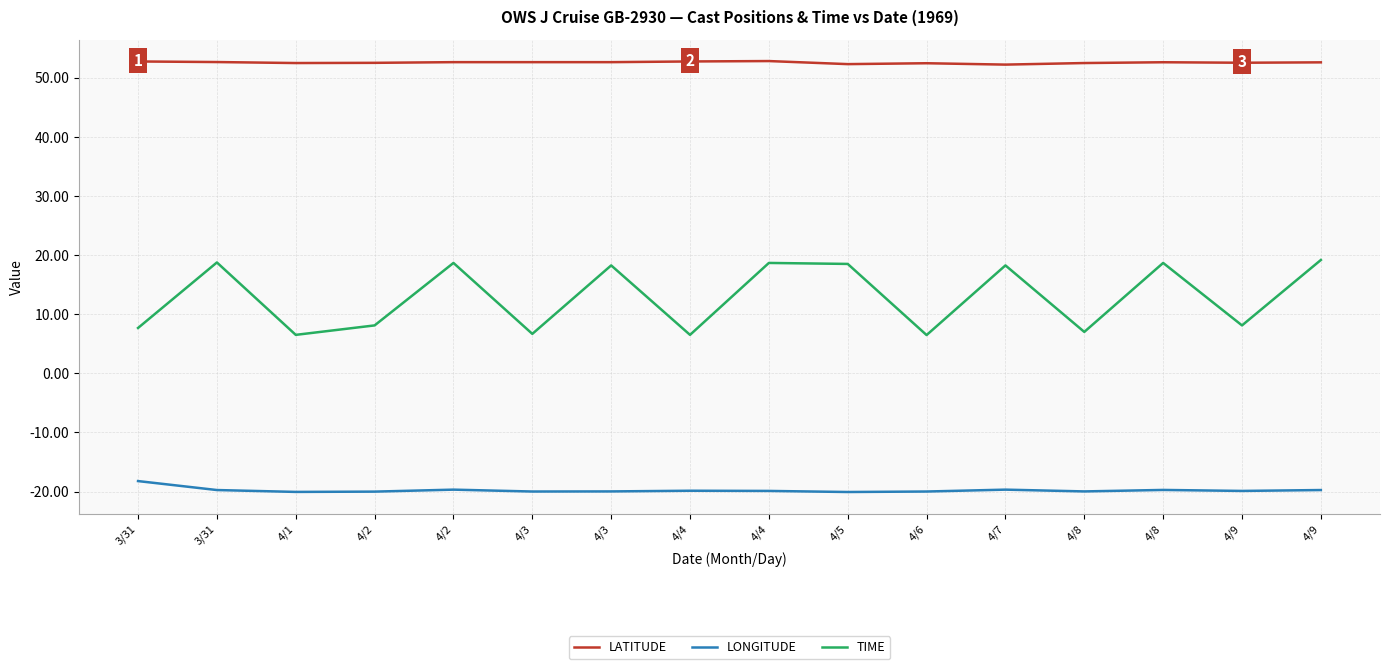

What are all the series names shown in the legend?

LATITUDE, LONGITUDE, TIME